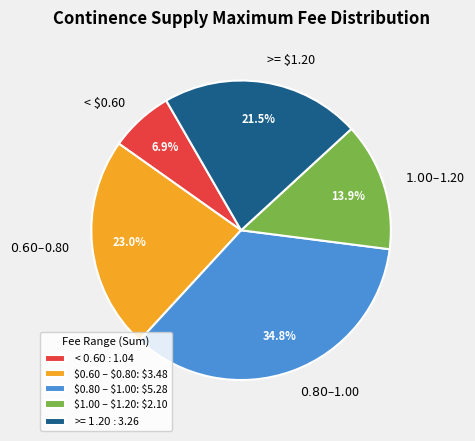

How much of the chart is everything except >= $1.20?

78.5%